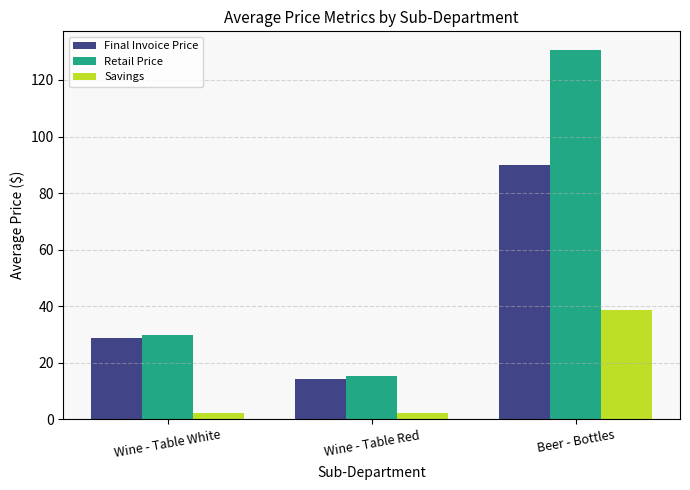

Which category has the highest value in the Final Invoice Price series?

Beer - Bottles